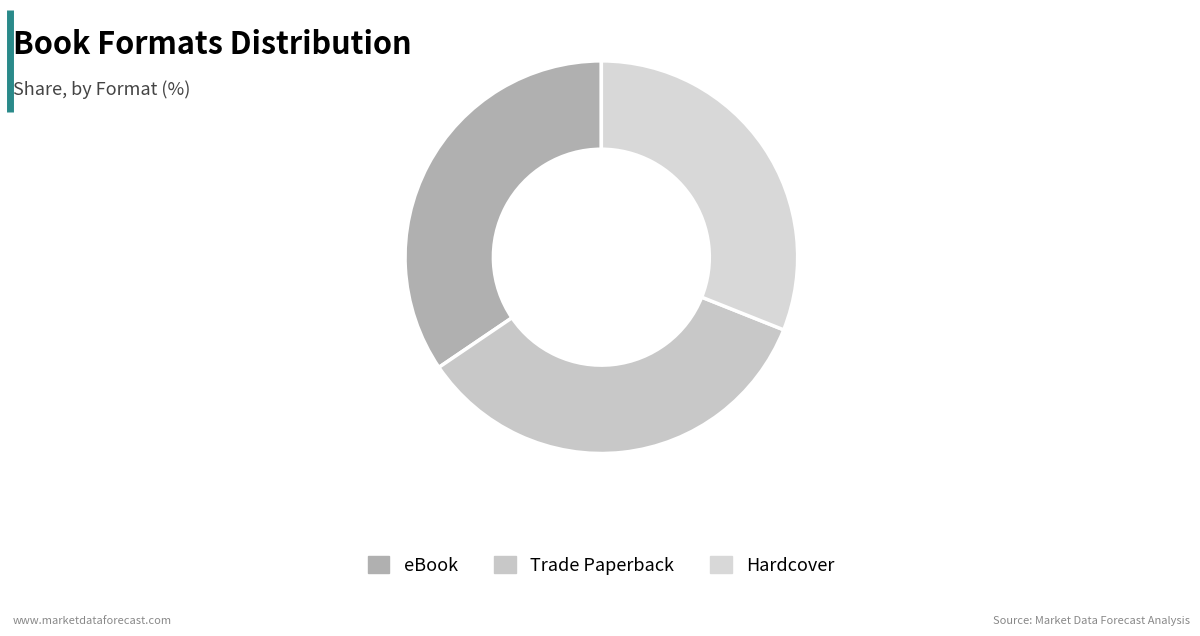

Combined, do eBook and Trade Paperback account for over 50%?

Yes